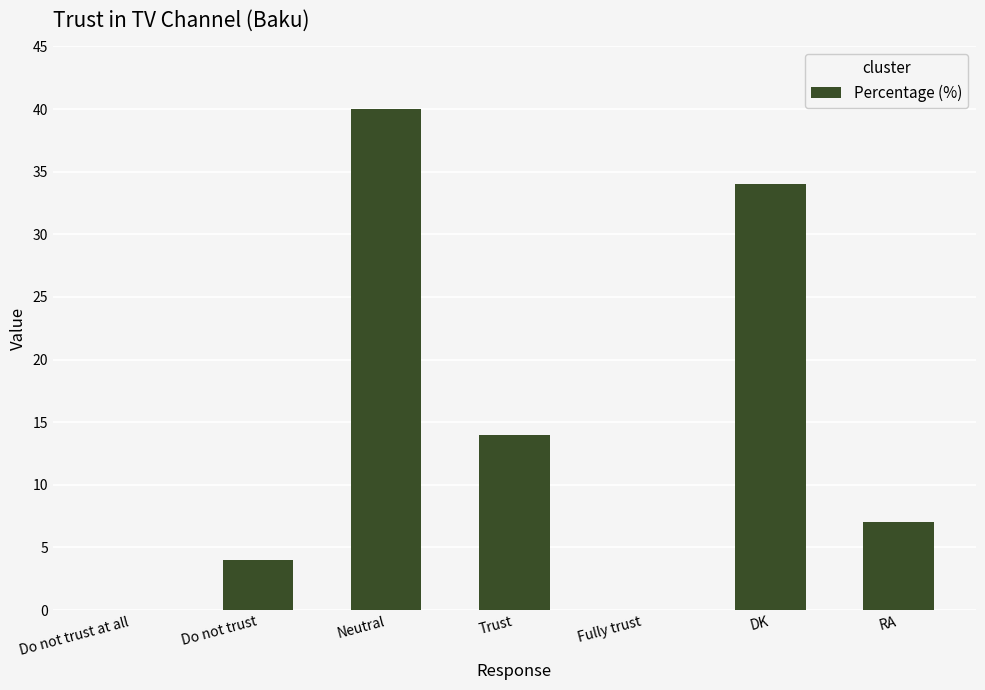

Reading right to left, extract all data points from this chart.

RA=7	DK=34	Fully trust=0	Trust=14	Neutral=40	Do not trust=4	Do not trust at all=0